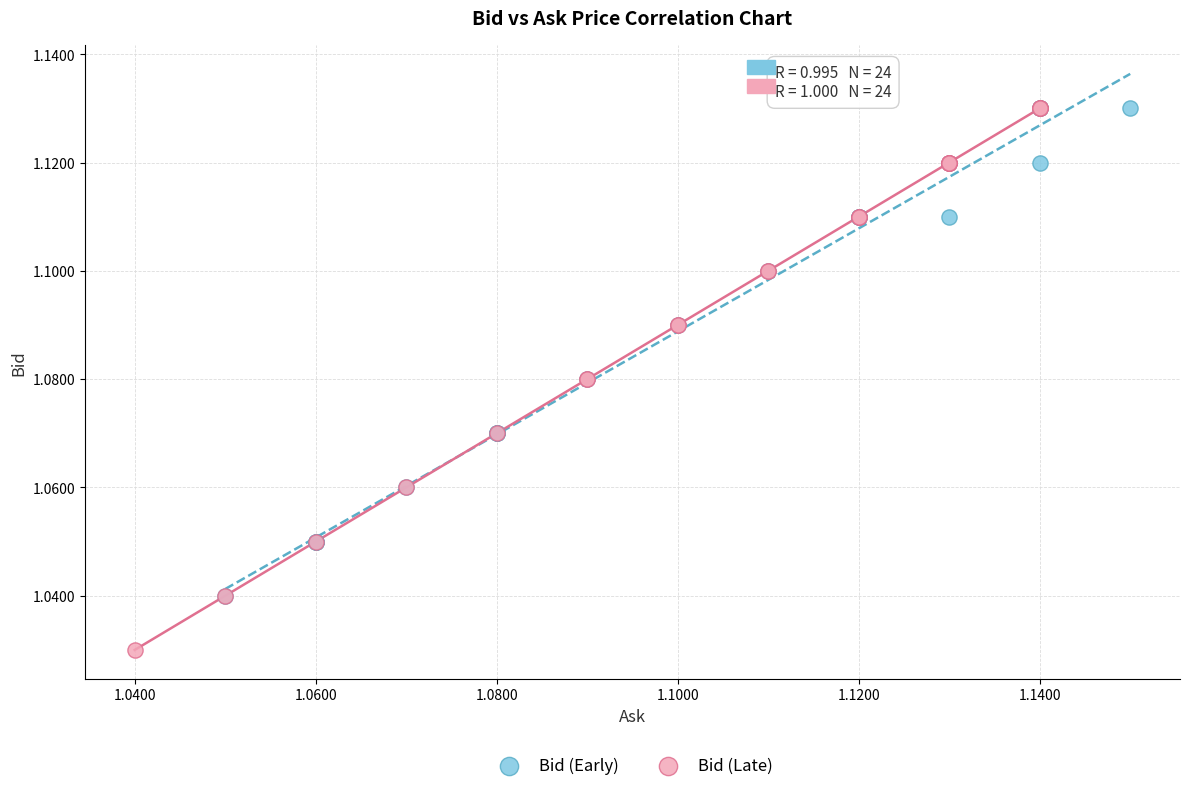

Which series reaches the minimum Y coordinate?

Bid (Late)